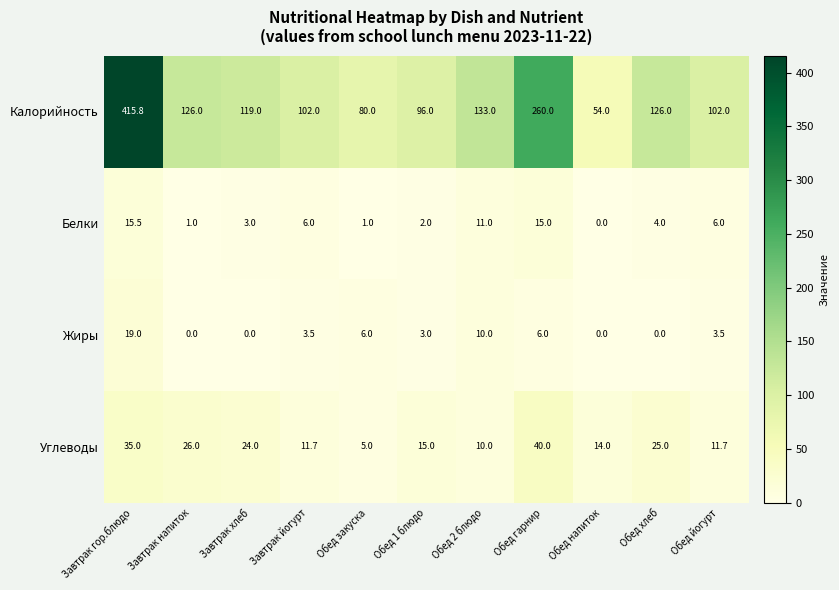

Is it true that Углеводы equals 21.0 at Обед напиток?

False